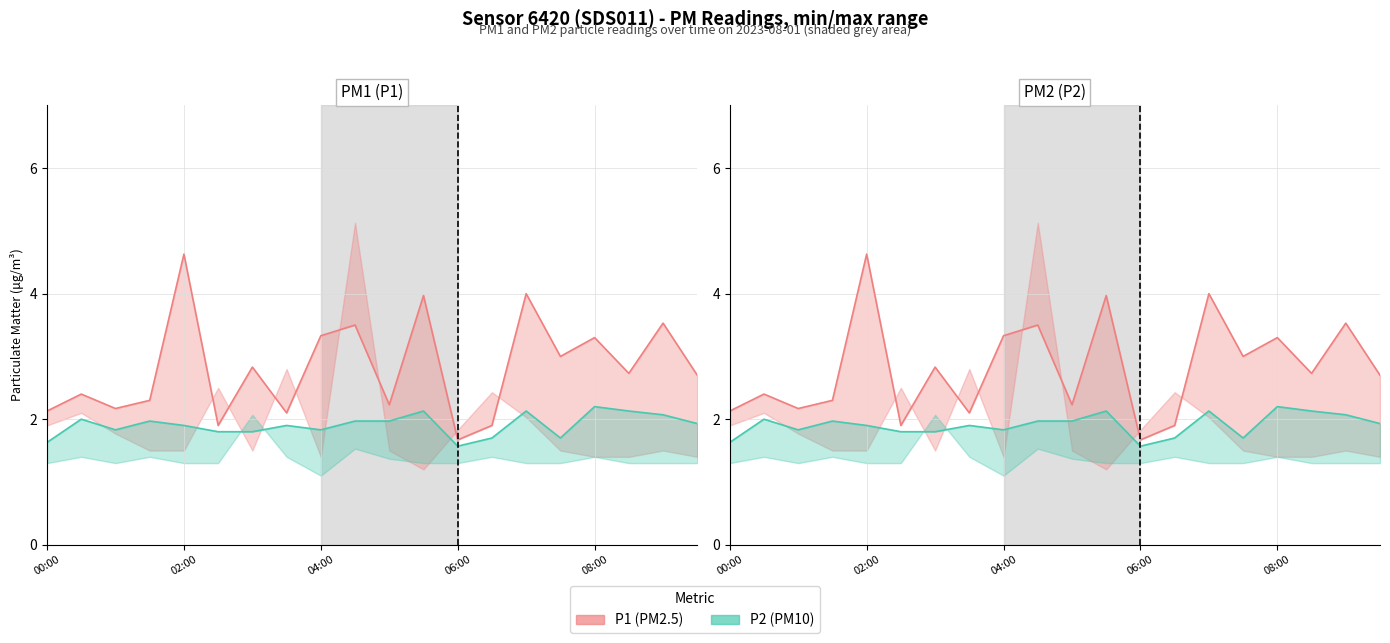

Reading right to left, transcribe all the data shown in this chart.

P1: 09:30=2.7	09:00=3.5	08:30=2.7	08:00=3.3	07:30=3.0	07:00=4.0	06:30=1.9	06:00=1.7	05:30=4.0	05:00=2.2	04:30=3.5	04:00=3.3	03:30=2.1	03:00=2.8	02:30=1.9	02:00=4.6	01:30=2.3	01:00=2.2	00:30=2.4	00:00=2.1
P2: 09:30=1.9	09:00=2.1	08:30=2.1	08:00=2.2	07:30=1.7	07:00=2.1	06:30=1.7	06:00=1.6	05:30=2.1	05:00=2.0	04:30=2.0	04:00=1.8	03:30=1.9	03:00=1.8	02:30=1.8	02:00=1.9	01:30=2.0	01:00=1.8	00:30=2.0	00:00=1.6